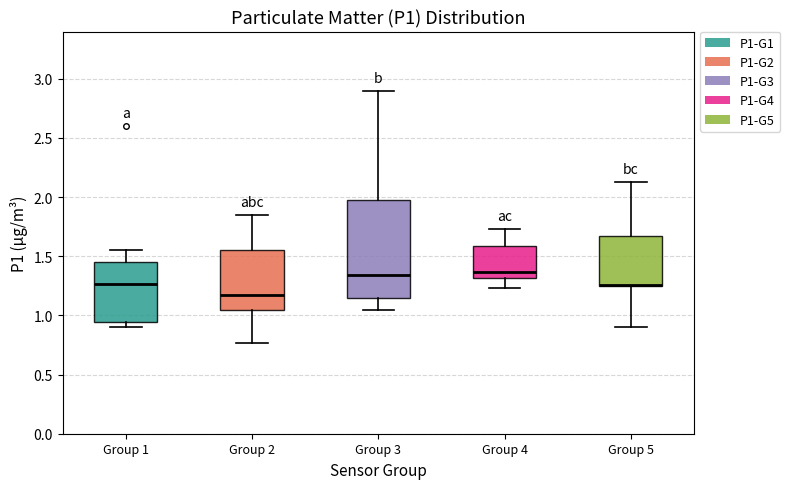

Where is the lower edge of the box for Group 2 on the y-axis? The values are not printed on the chart, so give them approximately, as read against the axis.

1.05